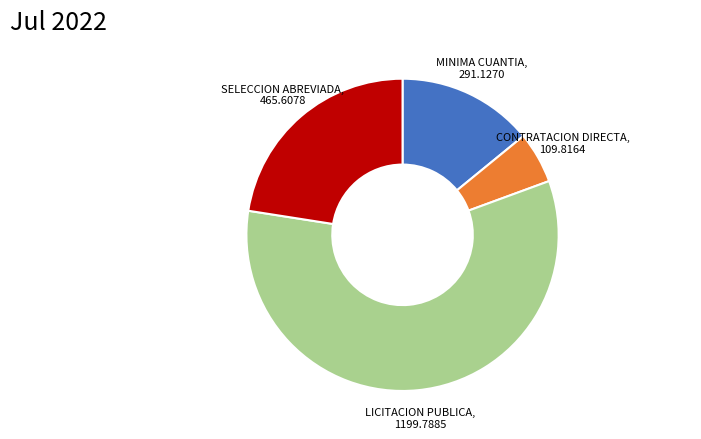

Which slice is the smallest?

CONTRATACION DIRECTA, 109.8164